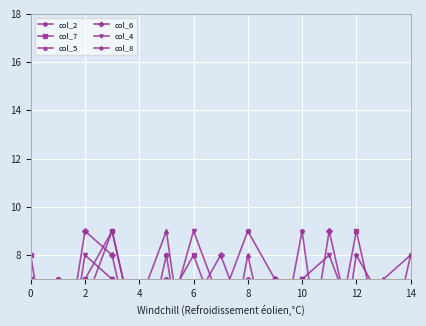

How many data points does each series have?

15